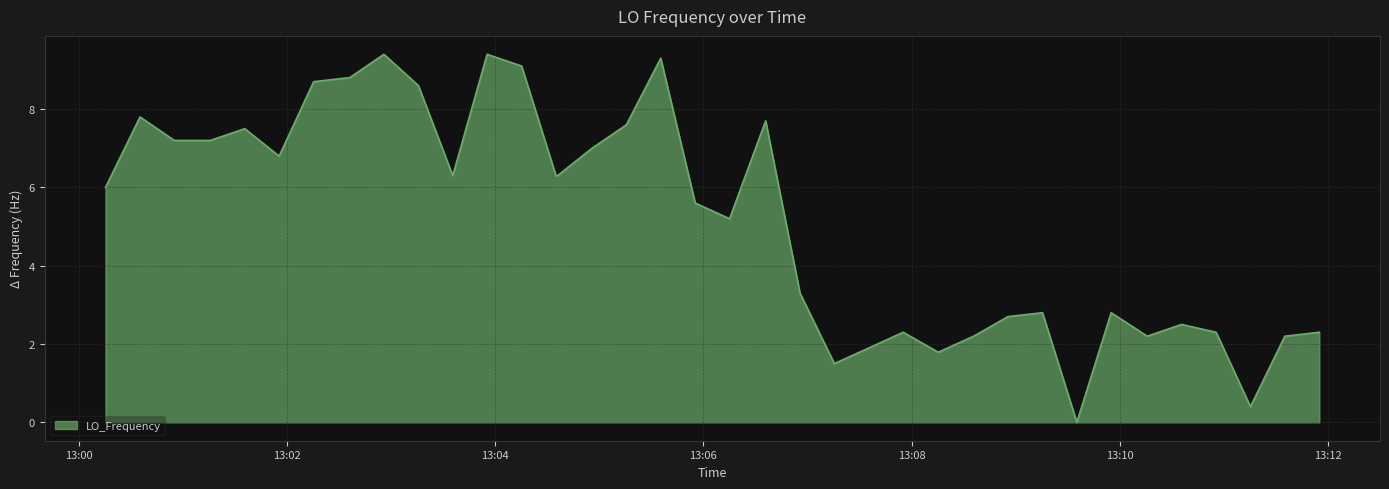

Does the chart display data point markers on the line(s)?

No